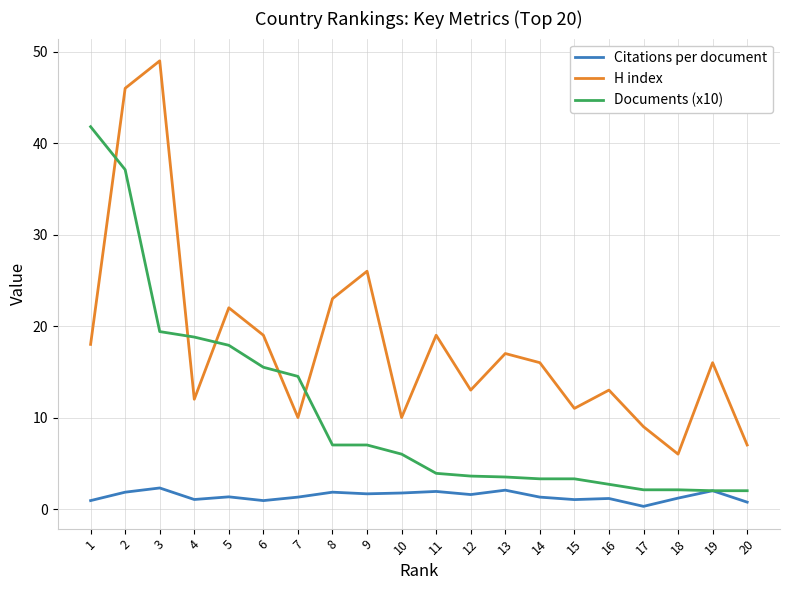

What is the difference between the Citations per document values at 14 and 6?

0.4